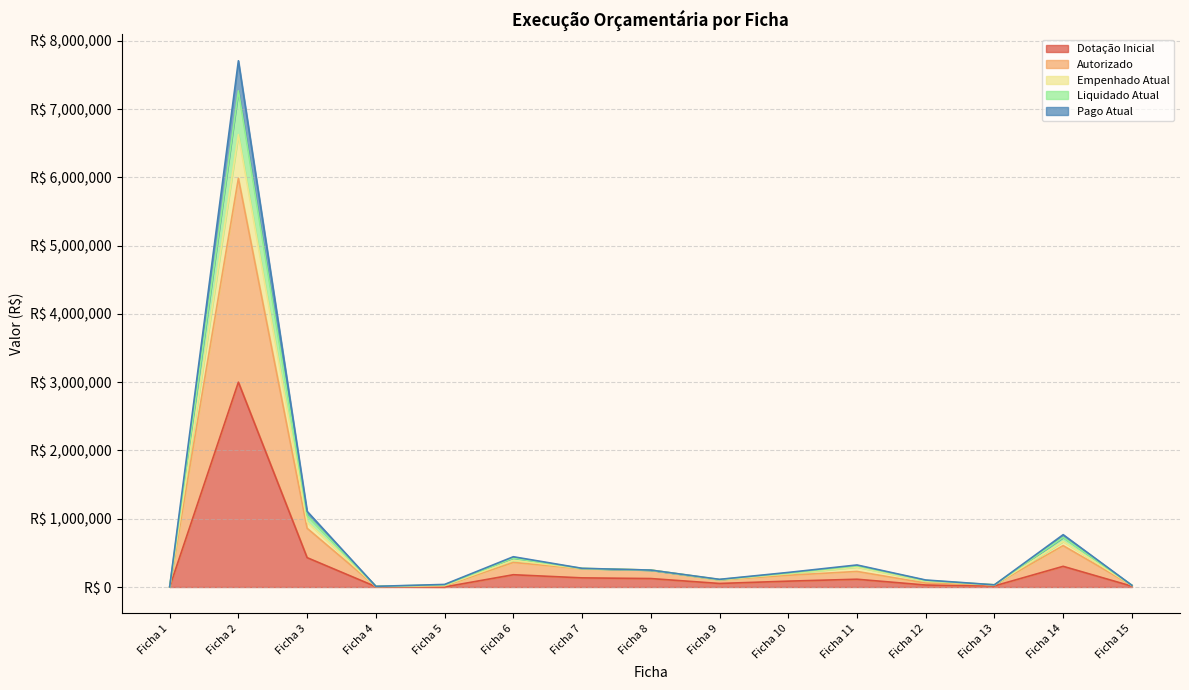

At Ficha 15, list the series in order from largest to smallest.

Empenhado Atual, Liquidado Atual, Pago Atual, Autorizado, Dotação Inicial